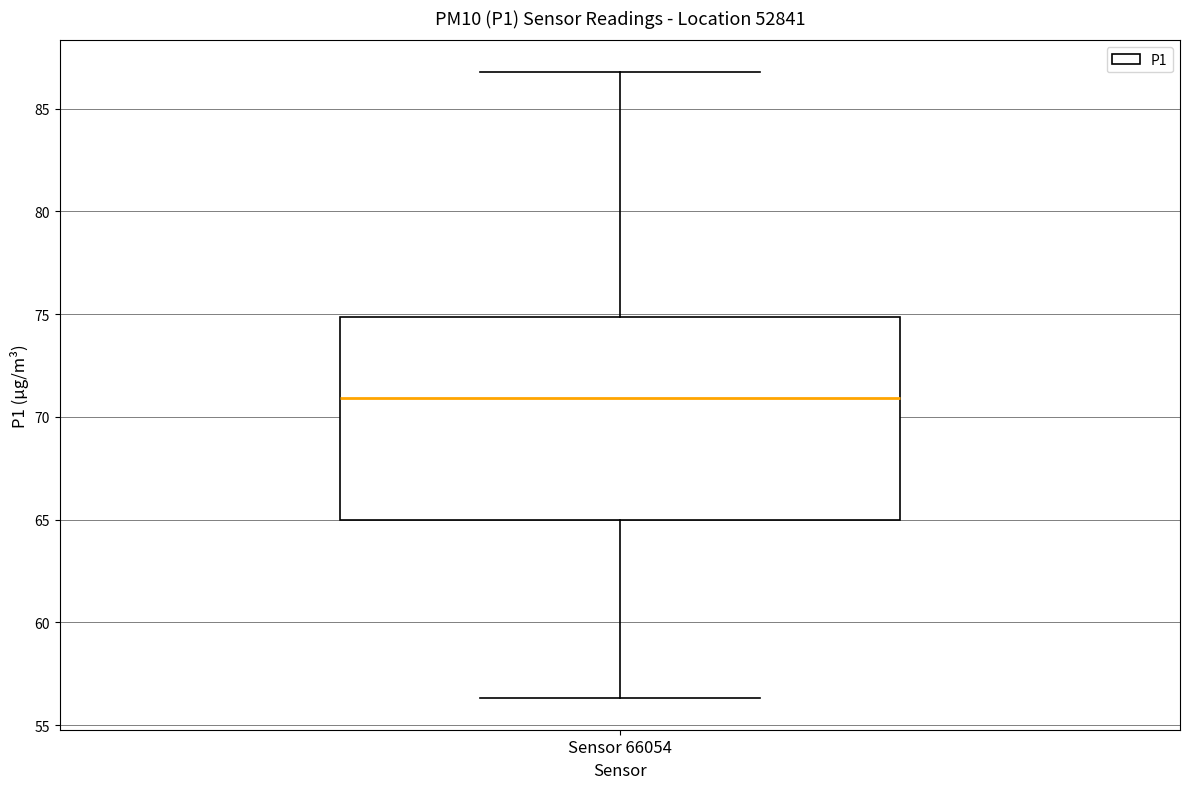

Transcribe this box plot: give where the median line is, the range the box spans, and where the two whiskers end, as read against the y-axis. The values are not printed on the chart, so give them approximately, as read against the axis.

median 71.0, box 65.0 to 75.0, whiskers 56.5 to 87.0